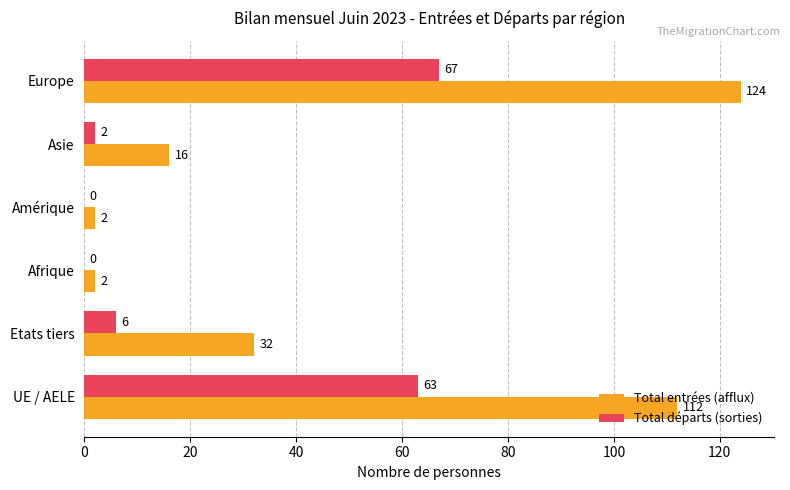

The value of Total départs (sorties) at UE / AELE is 63. True or false?

True